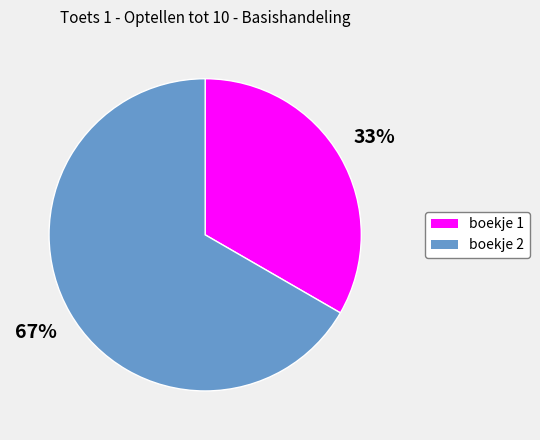

Does any single category account for the majority?

Yes